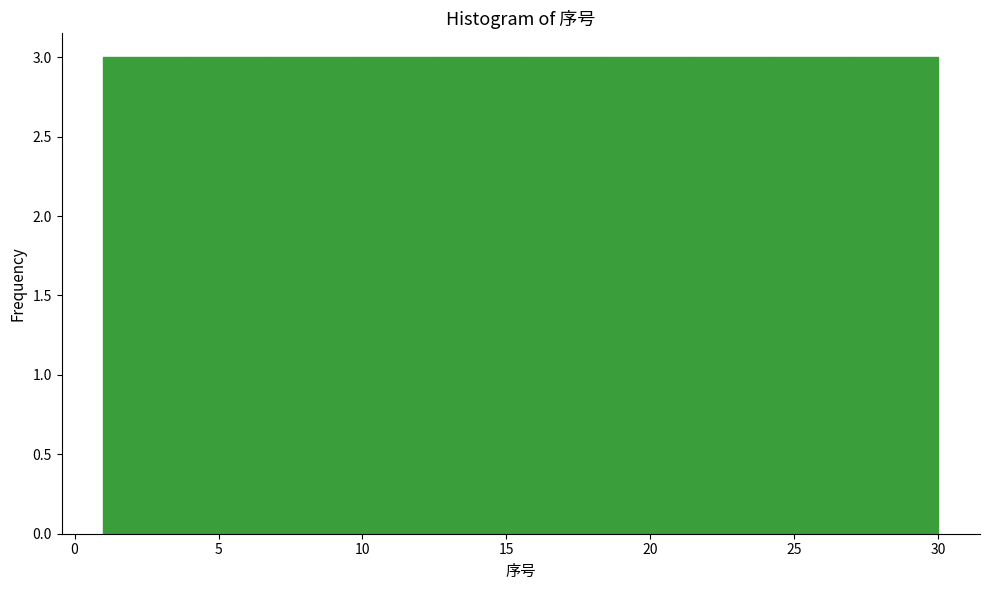

How tall is the bar that spans 24.2 to 27.1 on the x-axis? Neither the bar edges nor the heights are printed on the chart, so give them approximately, as read against the axes.

3